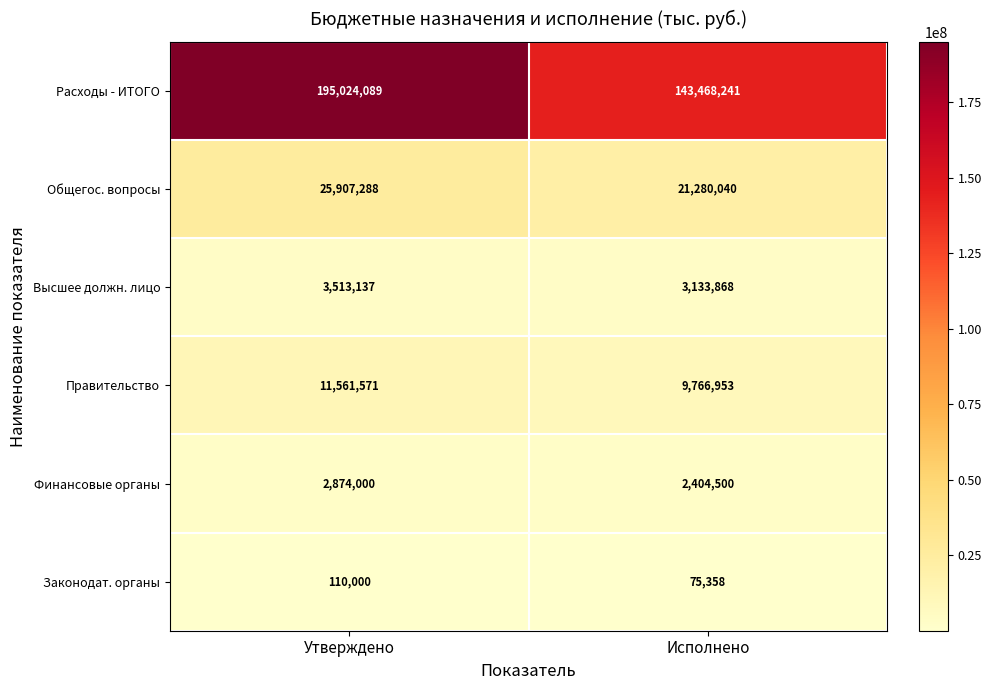

What is the spread (max minus min) of values at Исполнено?

143392883